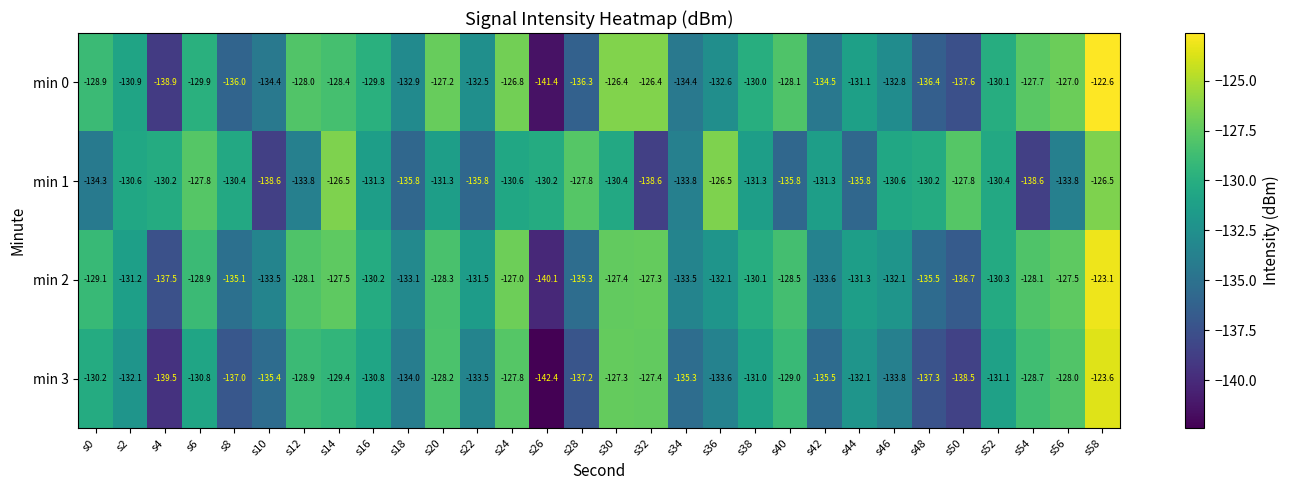

At which label does min 0 reach its minimum?

s26